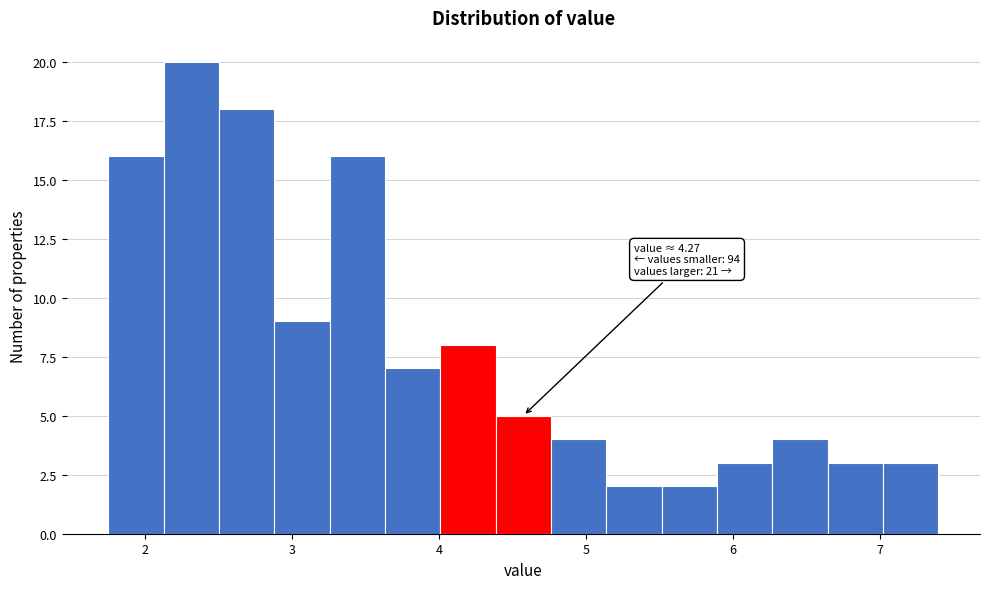

Around what value on the x-axis is the tallest bar? Give the approximate position of its centre, as read against the axis.

2.3